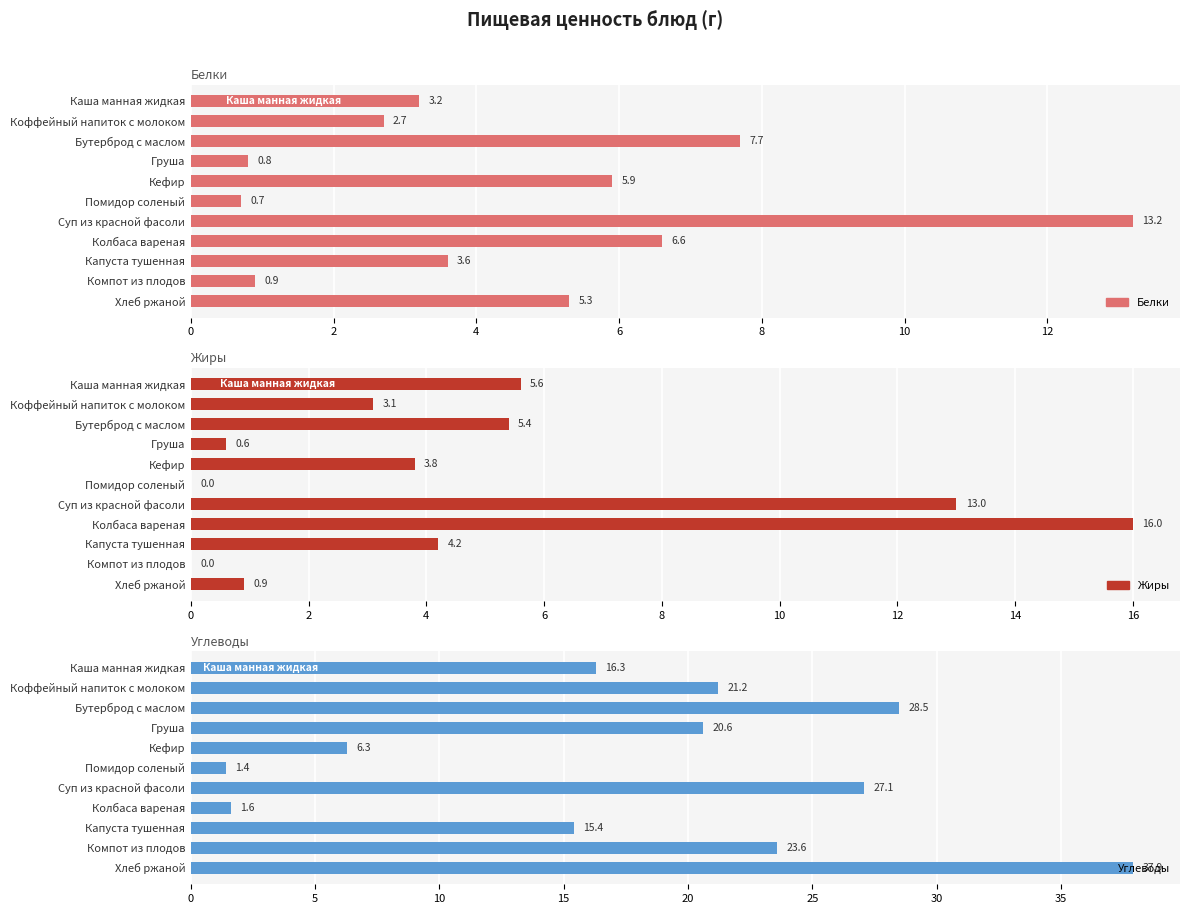

At Помидор соленый, list the series in order from largest to smallest.

Углеводы, Белки, Жиры